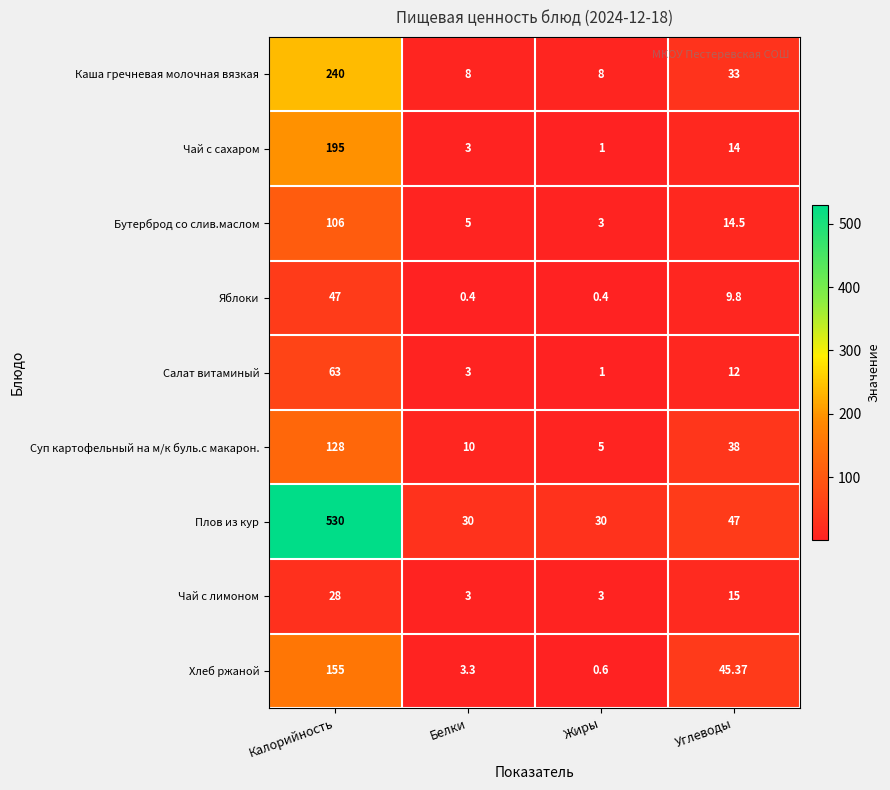

Which series has the largest range (max minus min)?

Плов из кур